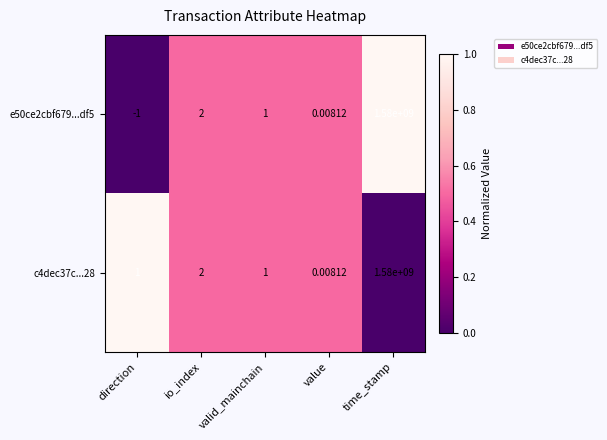

Which category has the lowest value in the c4dec37c...28 series?

value